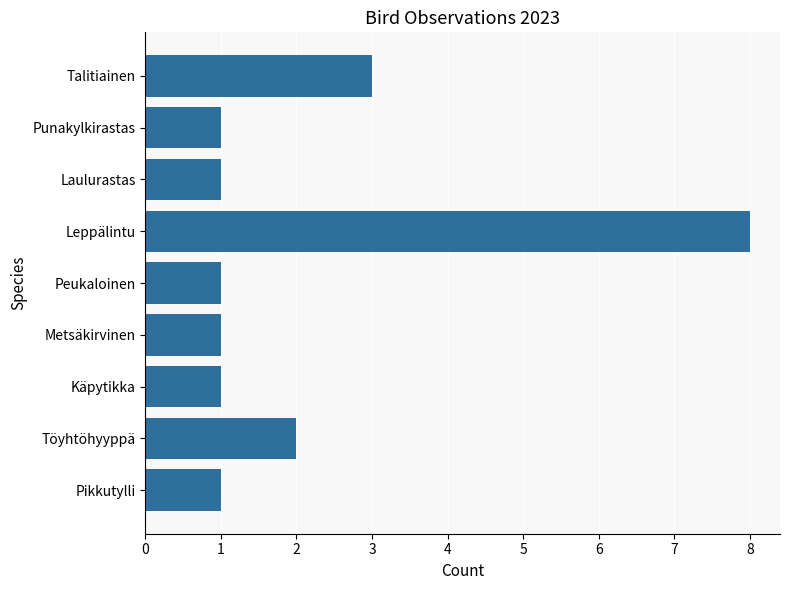

Where is the data nearest to the value 4?

Talitiainen